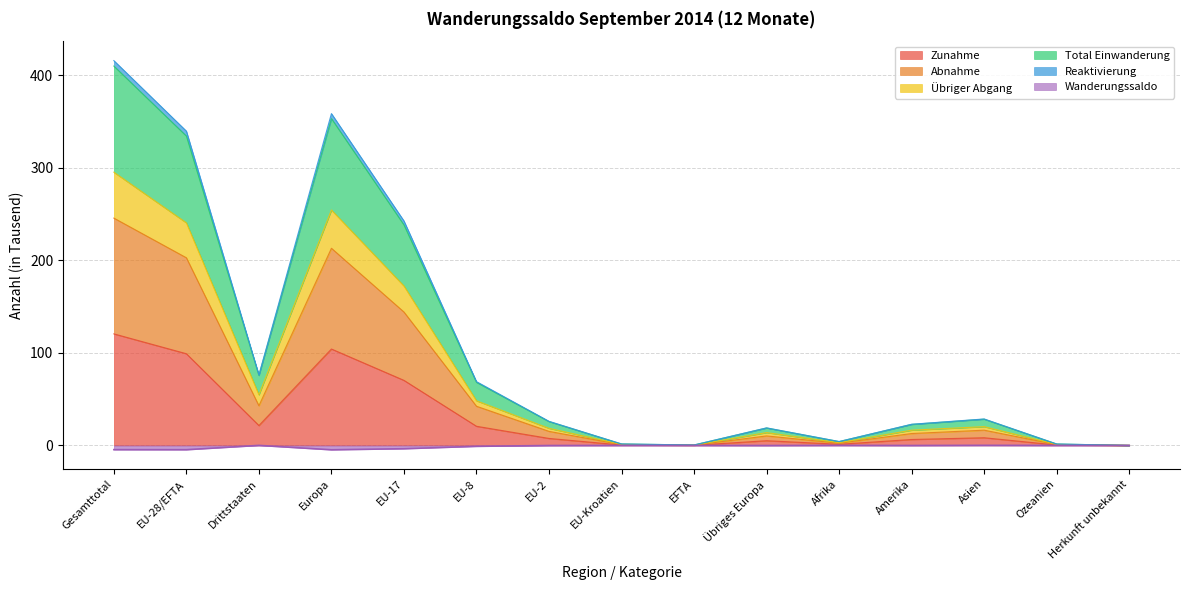

What is the highest value of the Zunahme series?

120.5